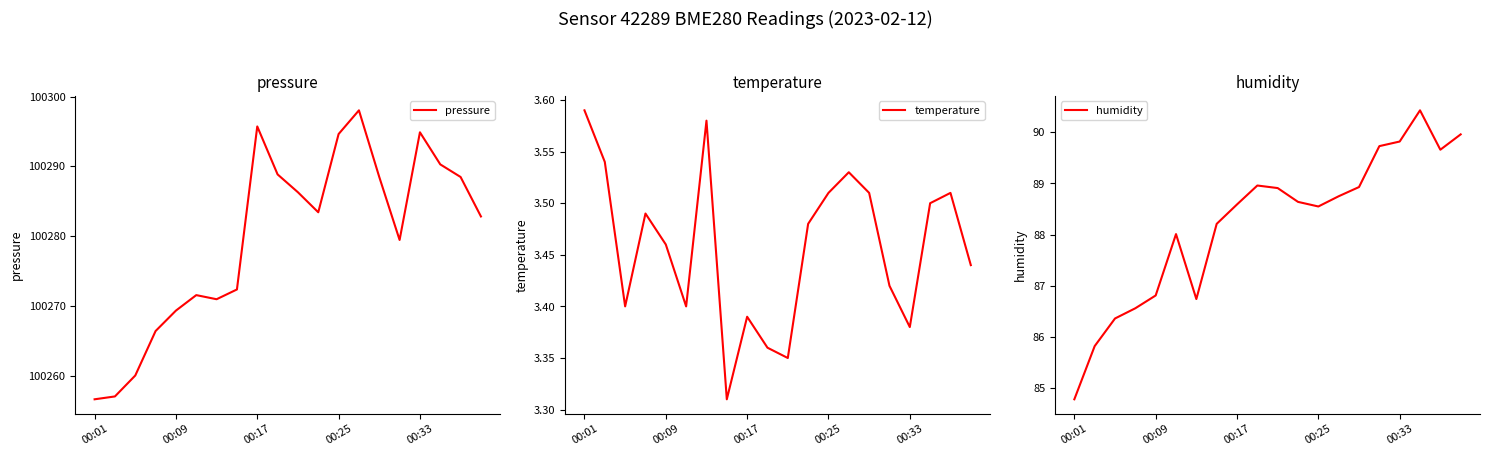

What is the total value across all series at 17?

100384.2